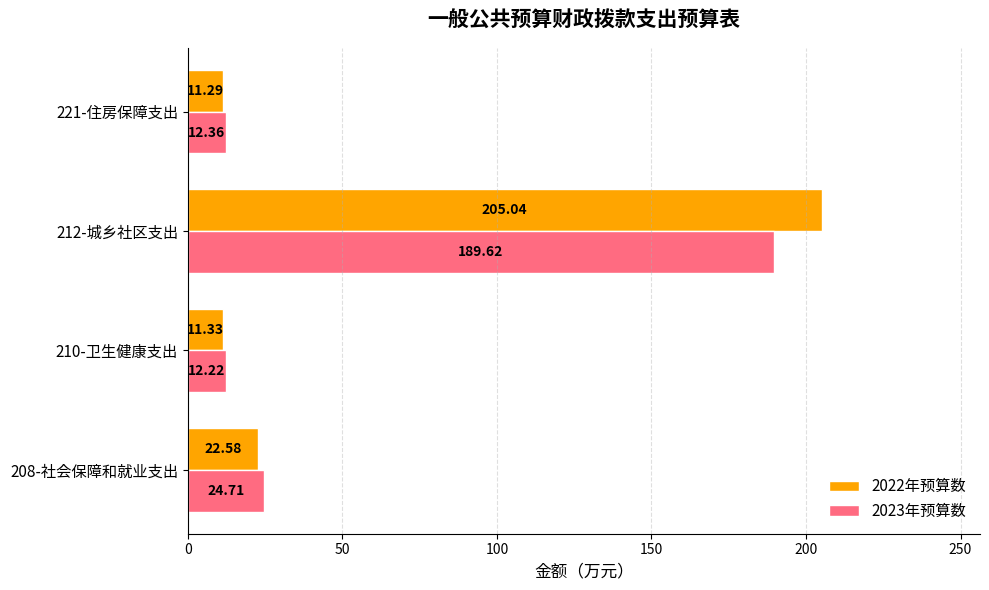

Rank the series by their maximum value, from lowest to highest.

2023年预算数, 2022年预算数